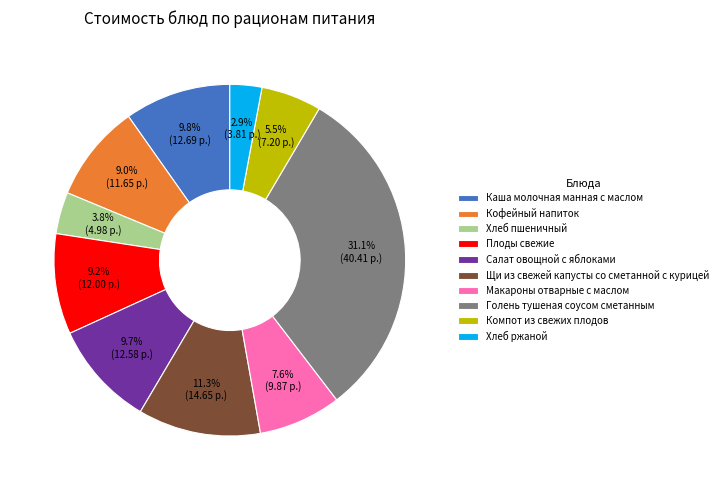

How many segments does this pie chart have?

10